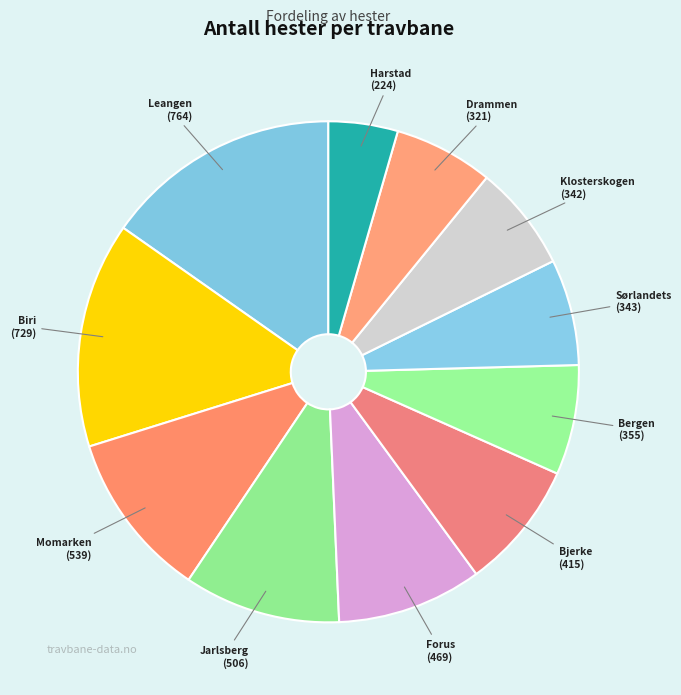

Rank the categories by value from highest to lowest.

Leangen Travbane, Biri Travbane, Momarken Travbane, Jarlsberg Travbane, Forus Travbane, Bjerke Travbane, Bergen Travpark, Sørlandets Travpark, Klosterskogen Travbane, Drammen Travbane, Harstad Travpark